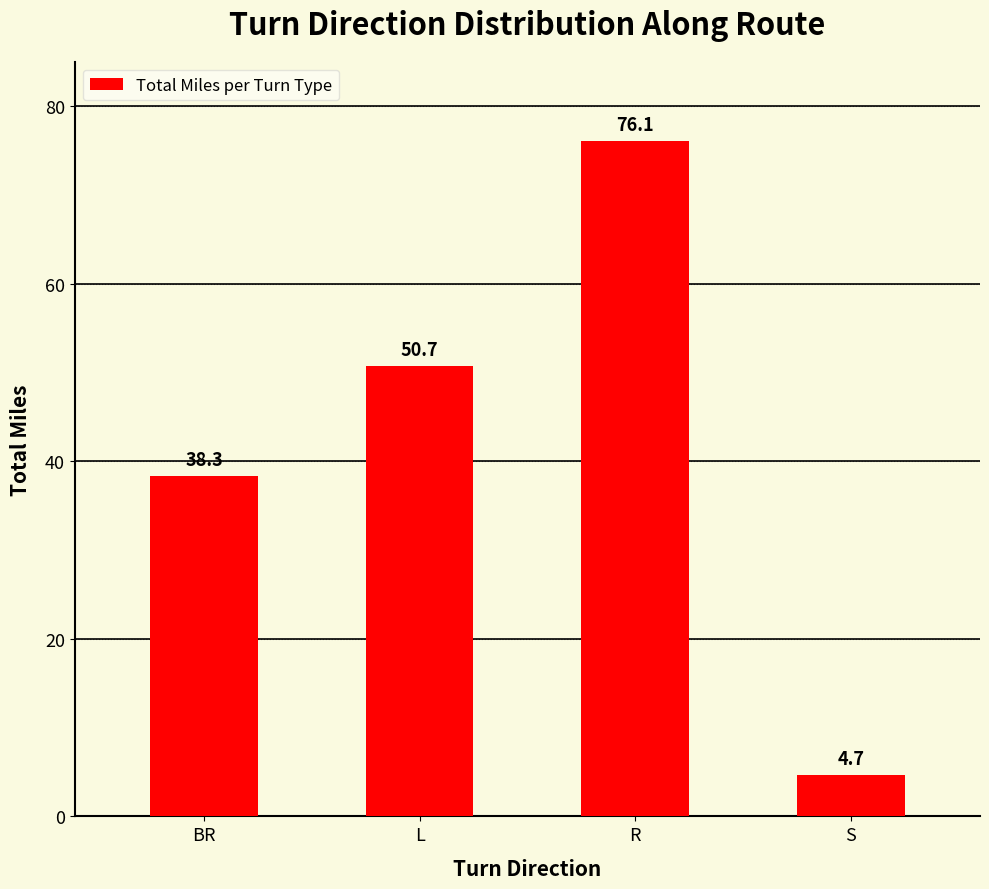

Rank the categories by value from highest to lowest.

R, L, BR, S